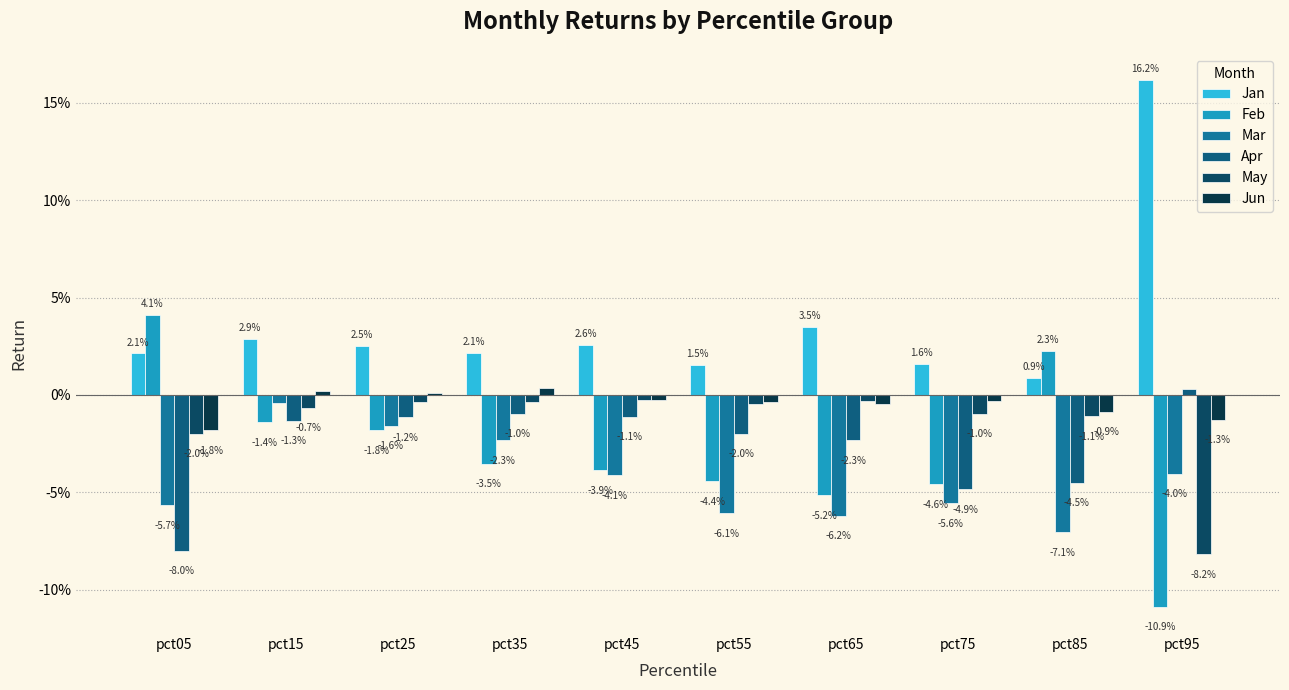

Are the bars horizontal?

No